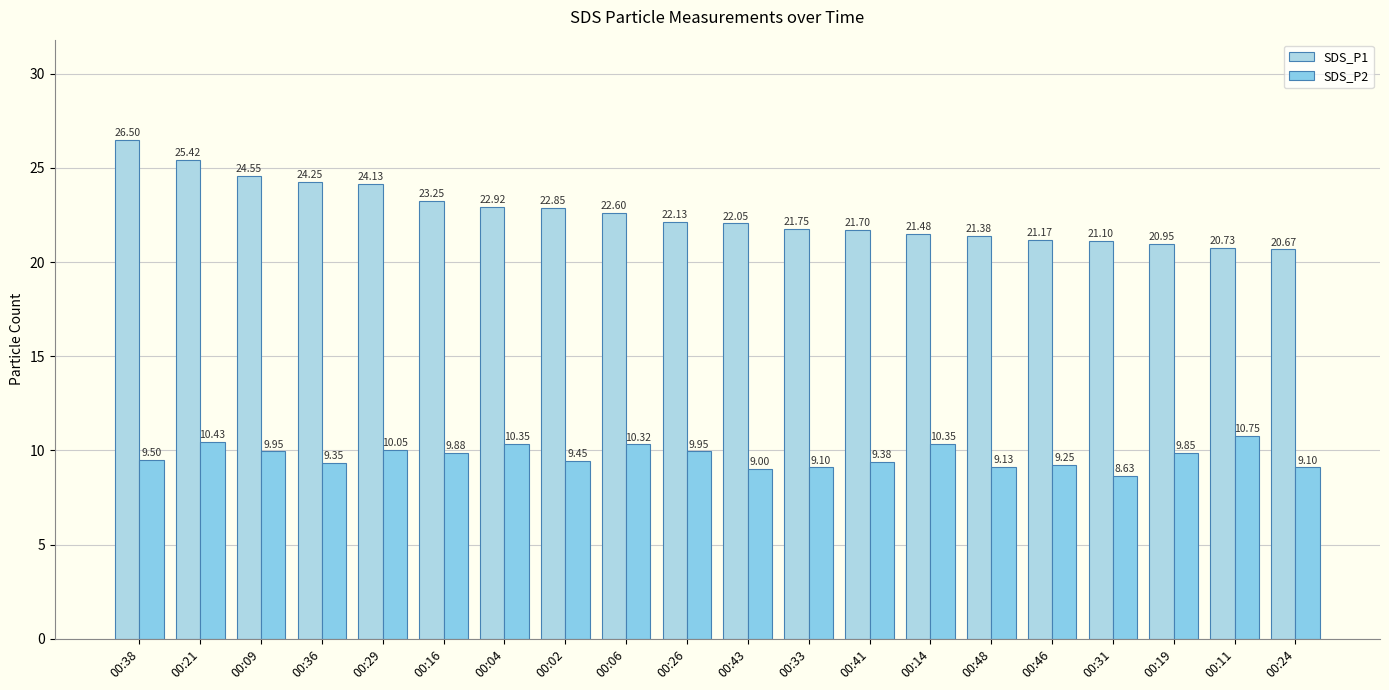

What are all the series names shown in the legend?

SDS_P1, SDS_P2